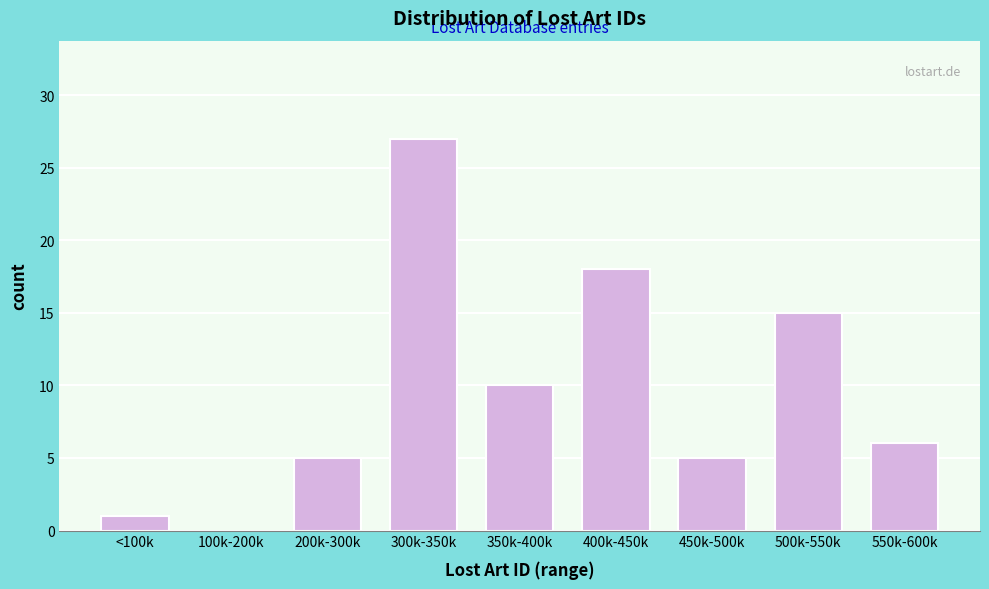

Reading left to right, extract all data points from this chart.

<100k=1	100k-200k=0	200k-300k=5	300k-350k=27	350k-400k=10	400k-450k=18	450k-500k=5	500k-550k=15	550k-600k=6